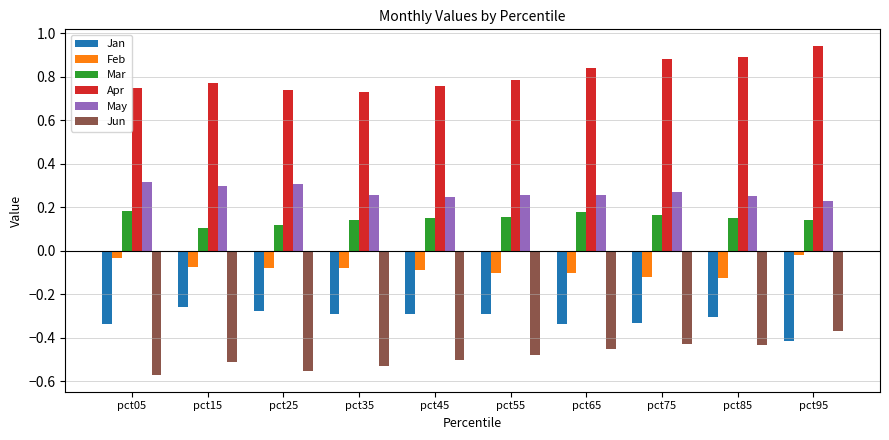

Is the value of Jun at pct55 greater than the value of Feb at pct55?

No